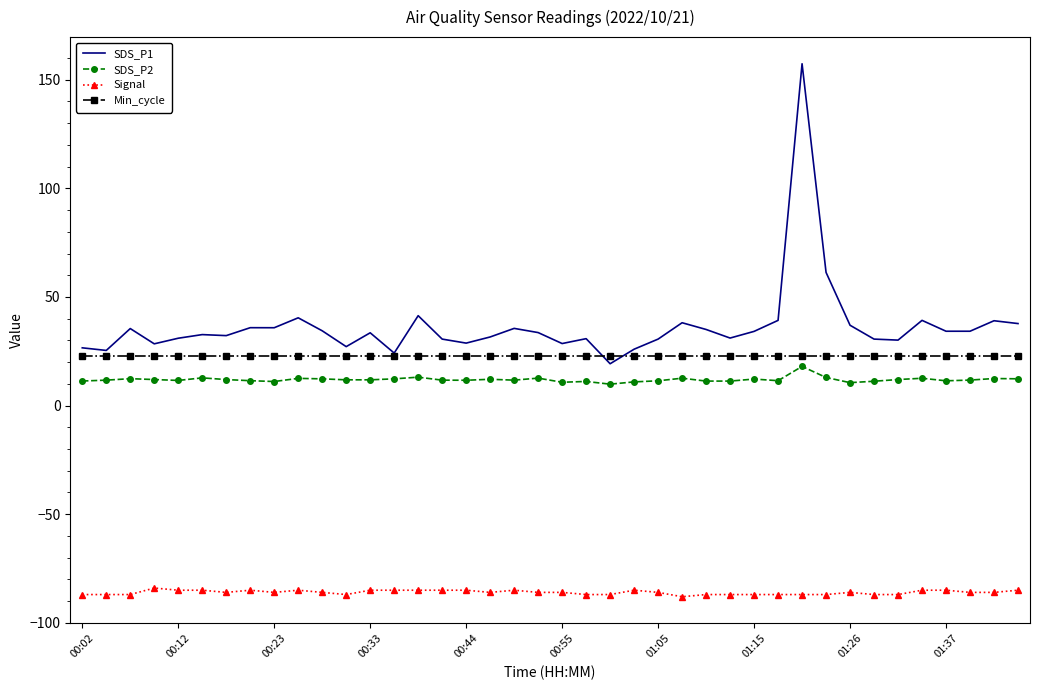

True or false: SDS_P2 and SDS_P1 intersect in this chart.

False